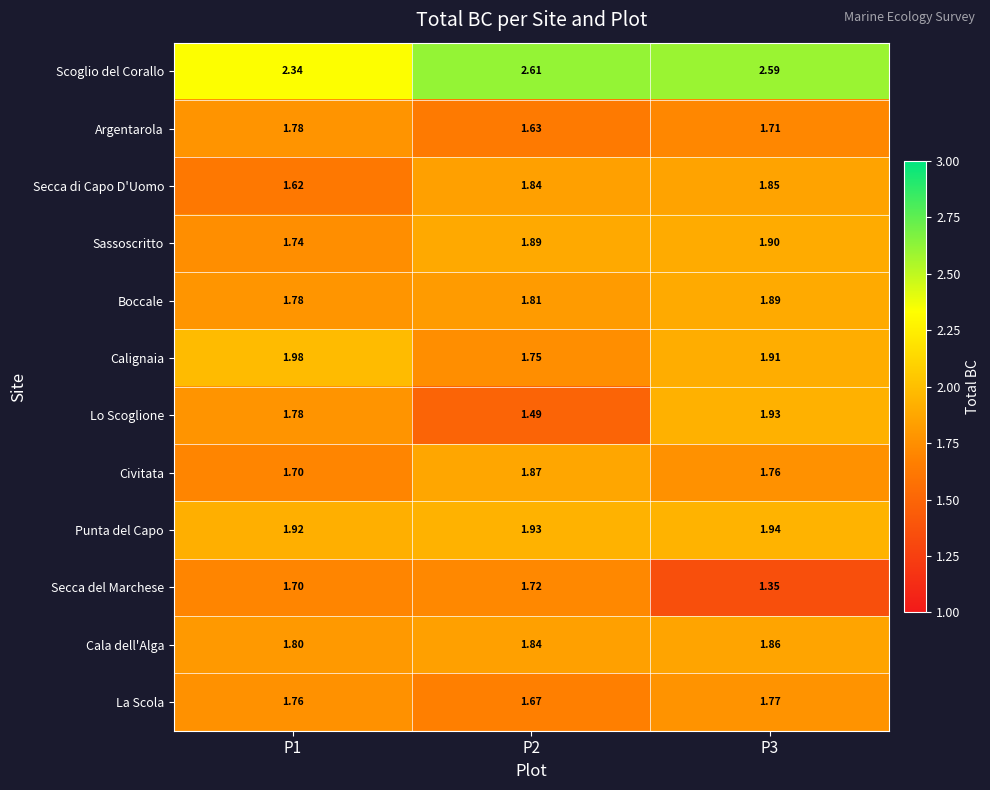

Which series has the largest range (max minus min)?

Lo Scoglione